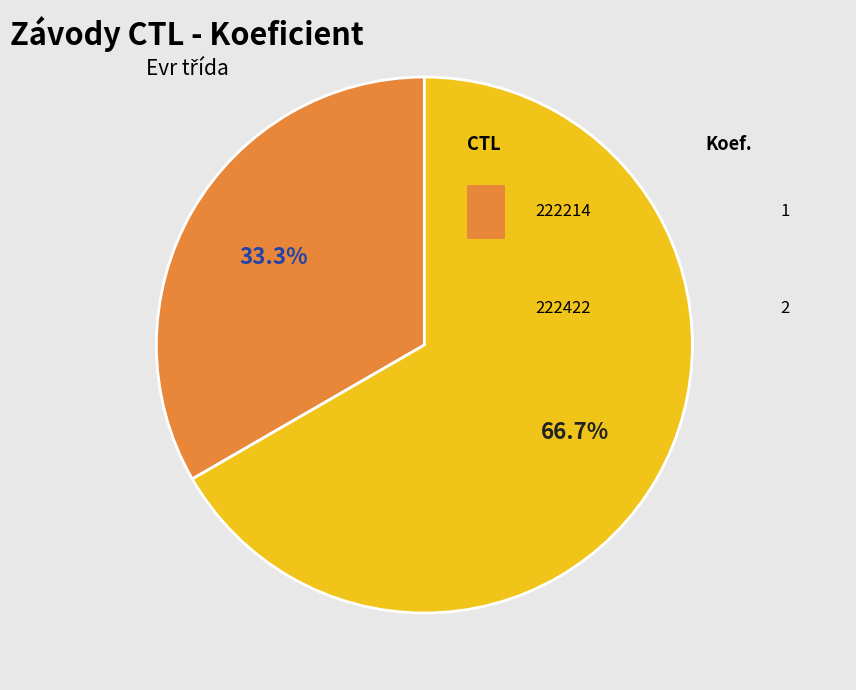

To the nearest percent, what is the difference between the largest and smallest slice percentages?

33%